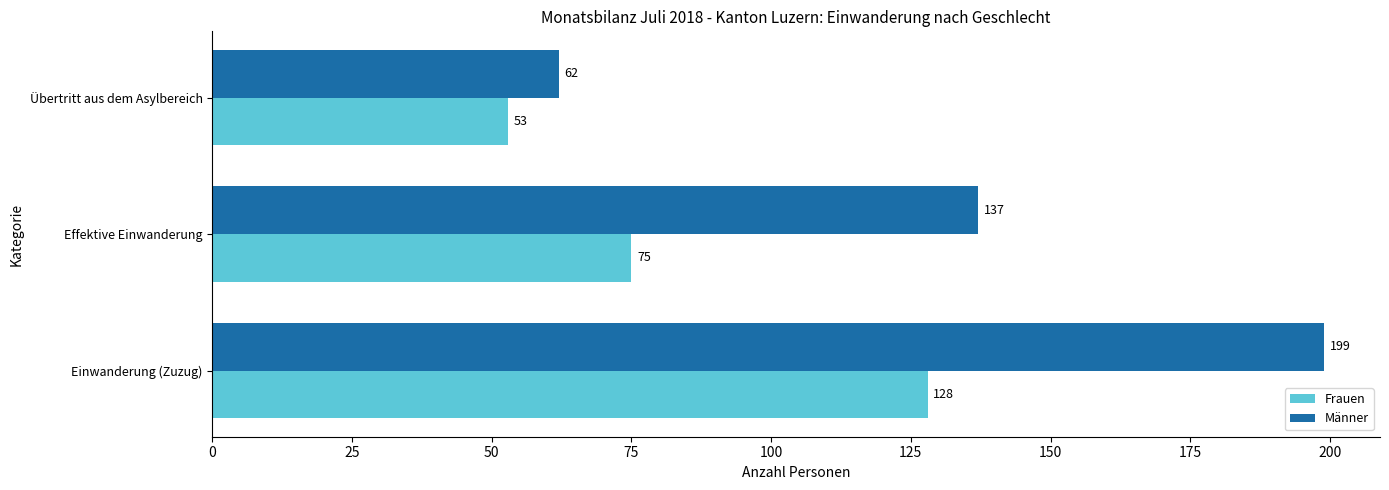

What is the difference between the second highest and minimum values in the Männer series?

75